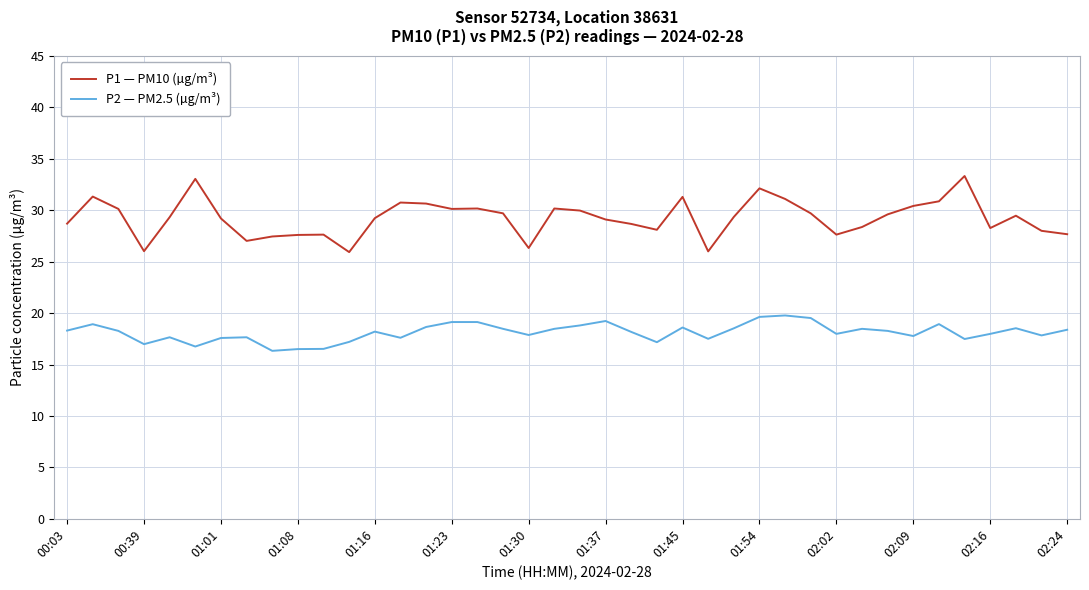

True or false: P2 — PM2.5 (µg/m³) and P1 — PM10 (µg/m³) intersect in this chart.

False